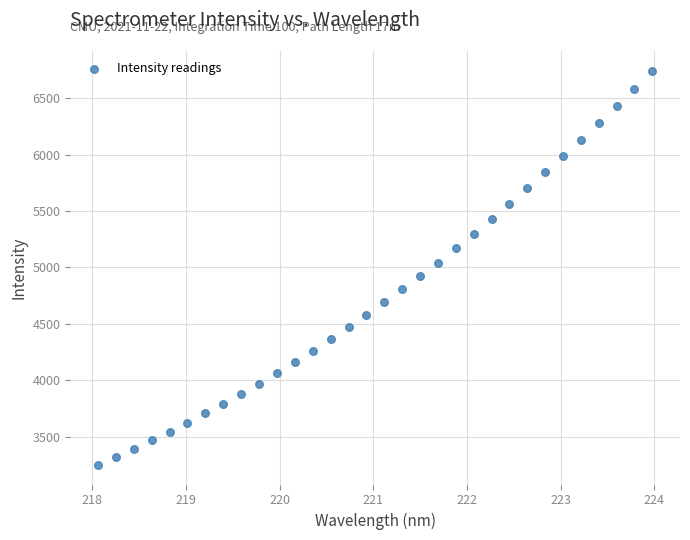

What is the range of Y values (max minus min)?

3493.7